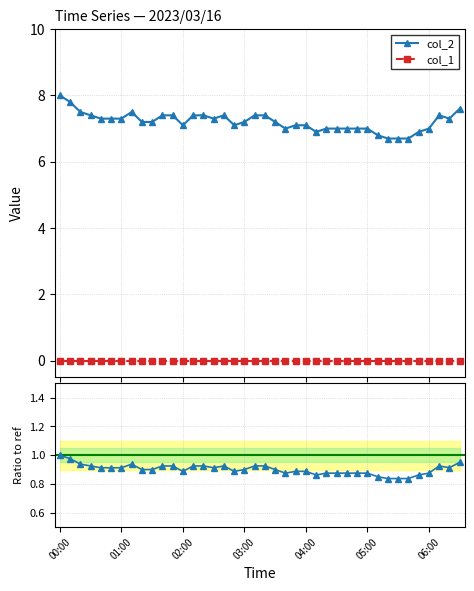

True or false: col_1 and col_2 / ref cross at least once.

False